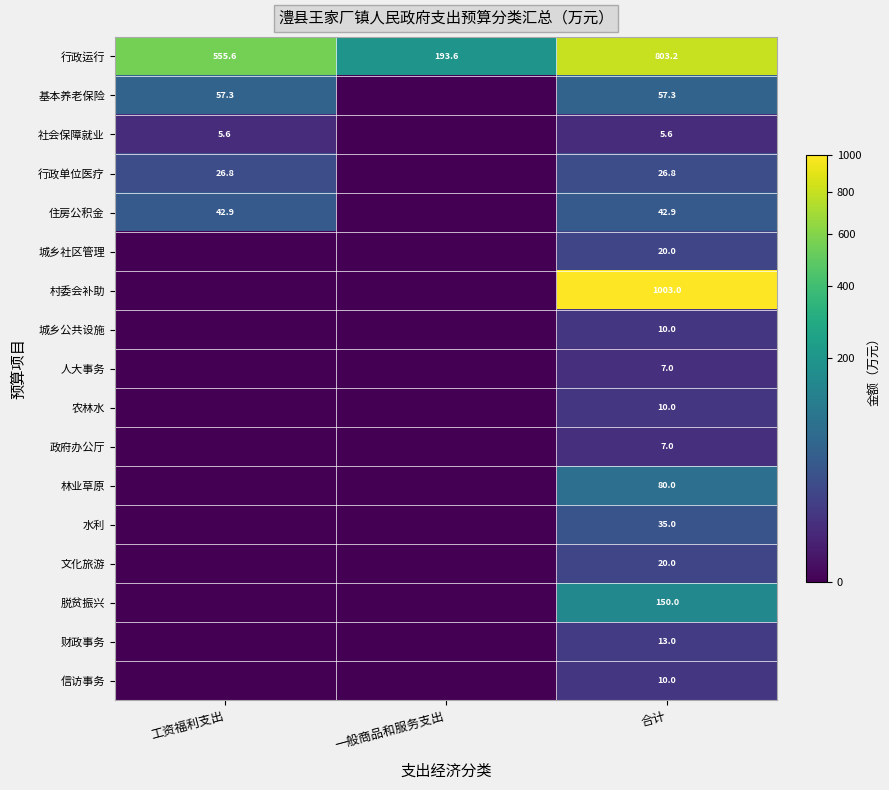

Is it true that 社会保障就业 equals 5.6 at 合计?

True